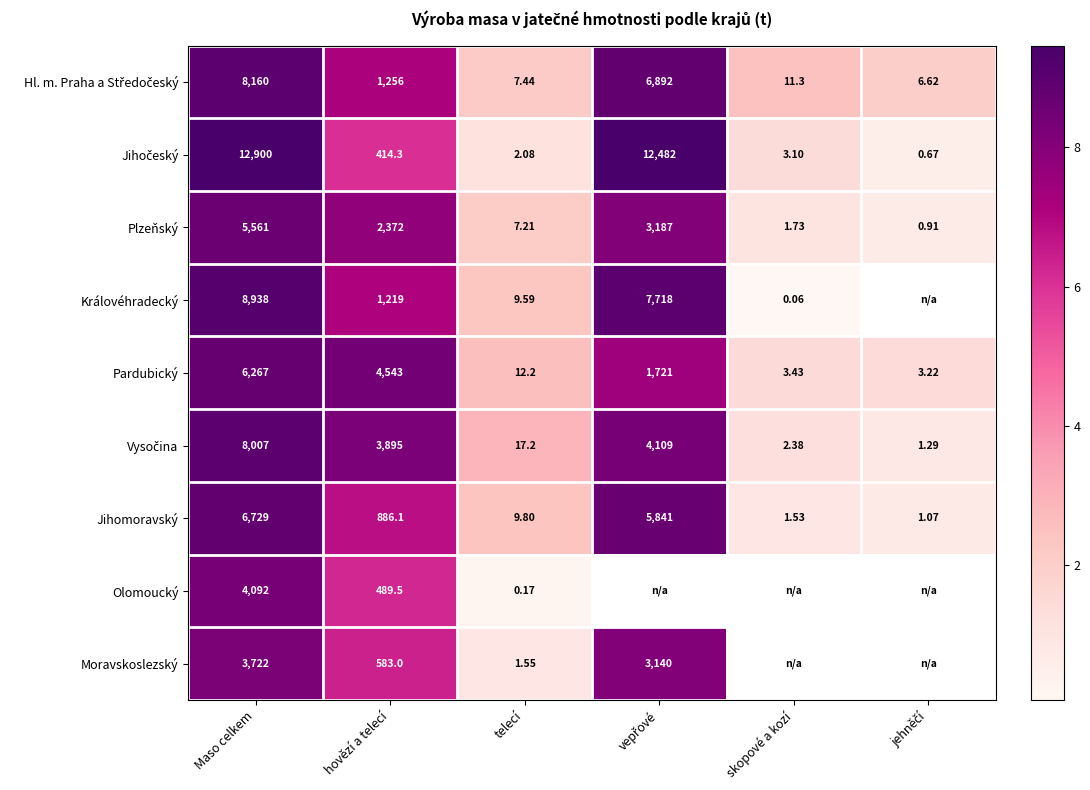

Is the value of Jihomoravský at Maso celkem greater than the value of Pardubický at Maso celkem?

Yes